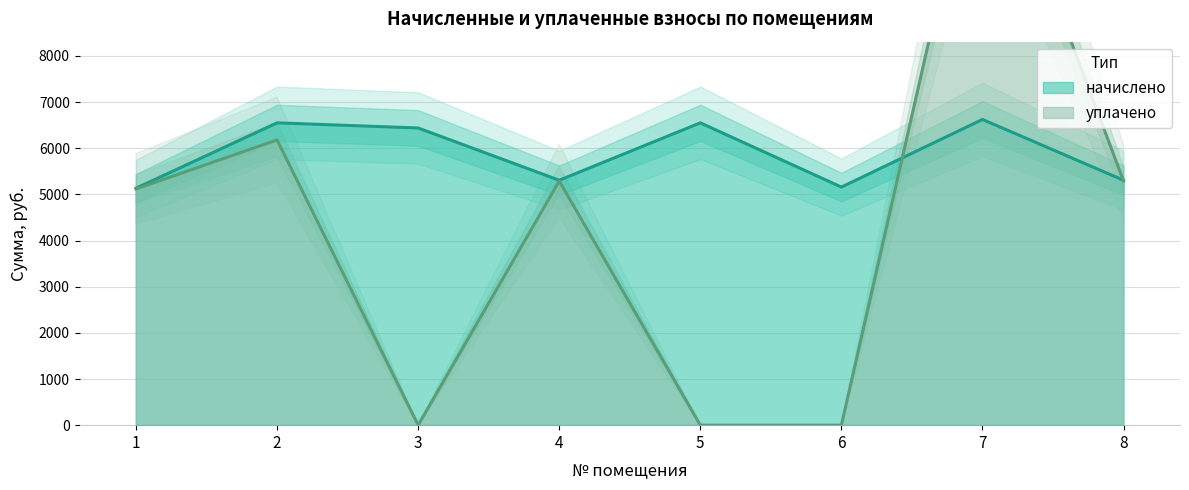

In начислено, how many points are higher than both neighbors (excluding endpoints)?

3